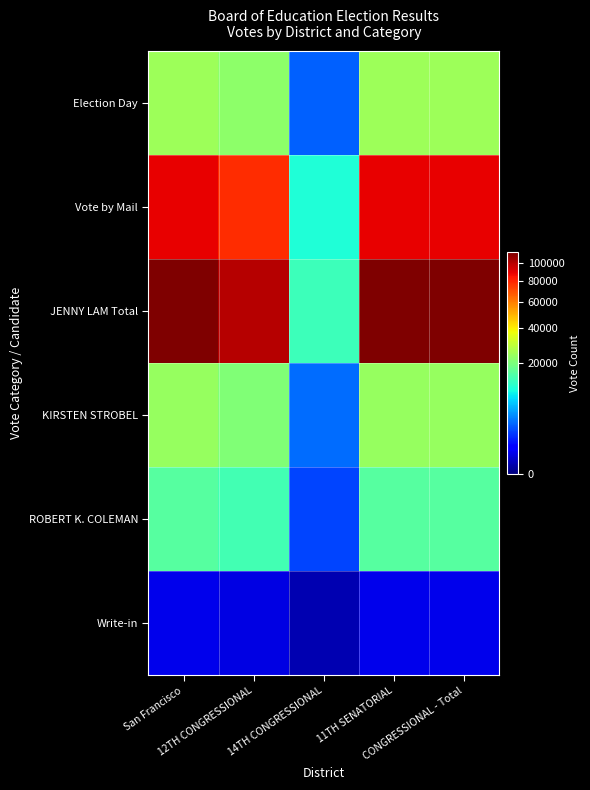

Reading left to right, list all the values displayed in this chart.

Election Day: San Francisco=24609	12TH CONGRESSIONAL=22069	14TH CONGRESSIONAL=2540	11TH SENATORIAL=24609	CONGRESSIONAL - Total=24609
Vote by Mail: San Francisco=88721	12TH CONGRESSIONAL=78134	14TH CONGRESSIONAL=10587	11TH SENATORIAL=88721	CONGRESSIONAL - Total=88721
JENNY LAM Total: San Francisco=113330	12TH CONGRESSIONAL=100203	14TH CONGRESSIONAL=13127	11TH SENATORIAL=113330	CONGRESSIONAL - Total=113330
KIRSTEN STROBEL: San Francisco=23473	12TH CONGRESSIONAL=20535	14TH CONGRESSIONAL=2938	11TH SENATORIAL=23473	CONGRESSIONAL - Total=23473
ROBERT K. COLEMAN: San Francisco=15926	12TH CONGRESSIONAL=14023	14TH CONGRESSIONAL=1903	11TH SENATORIAL=15926	CONGRESSIONAL - Total=15926
Write-in: San Francisco=313	12TH CONGRESSIONAL=267	14TH CONGRESSIONAL=46	11TH SENATORIAL=313	CONGRESSIONAL - Total=313